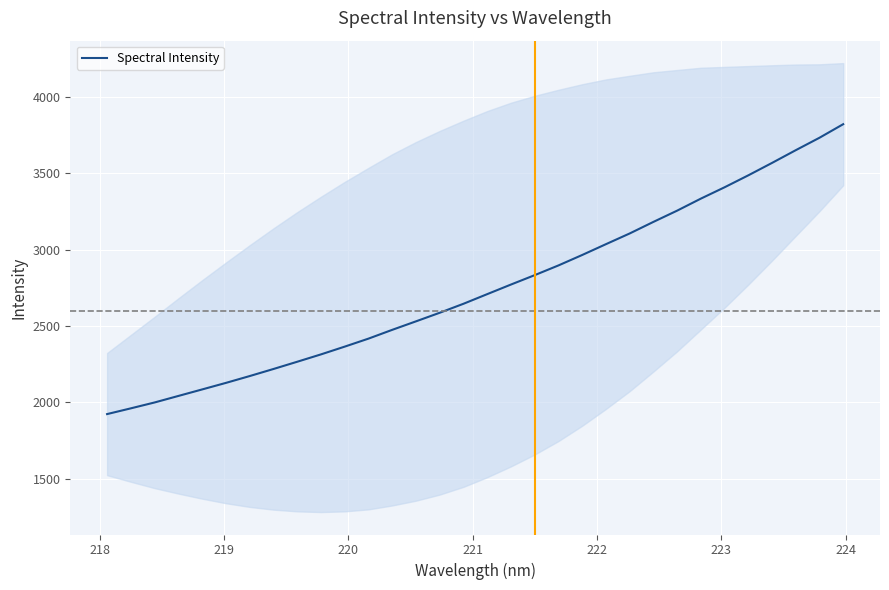

What is the average value?

2745.8